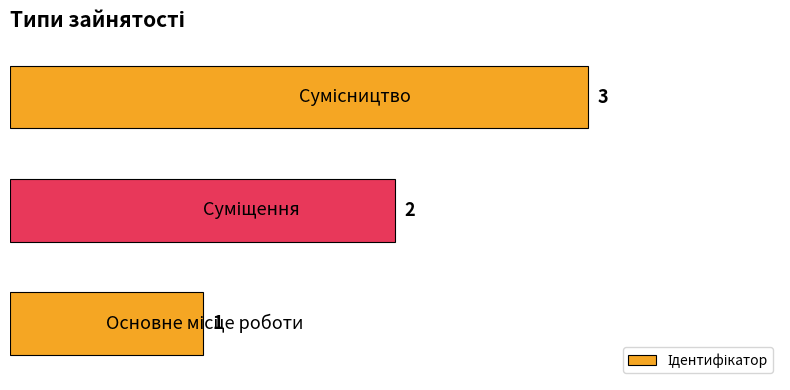

How many bars are there in total?

3